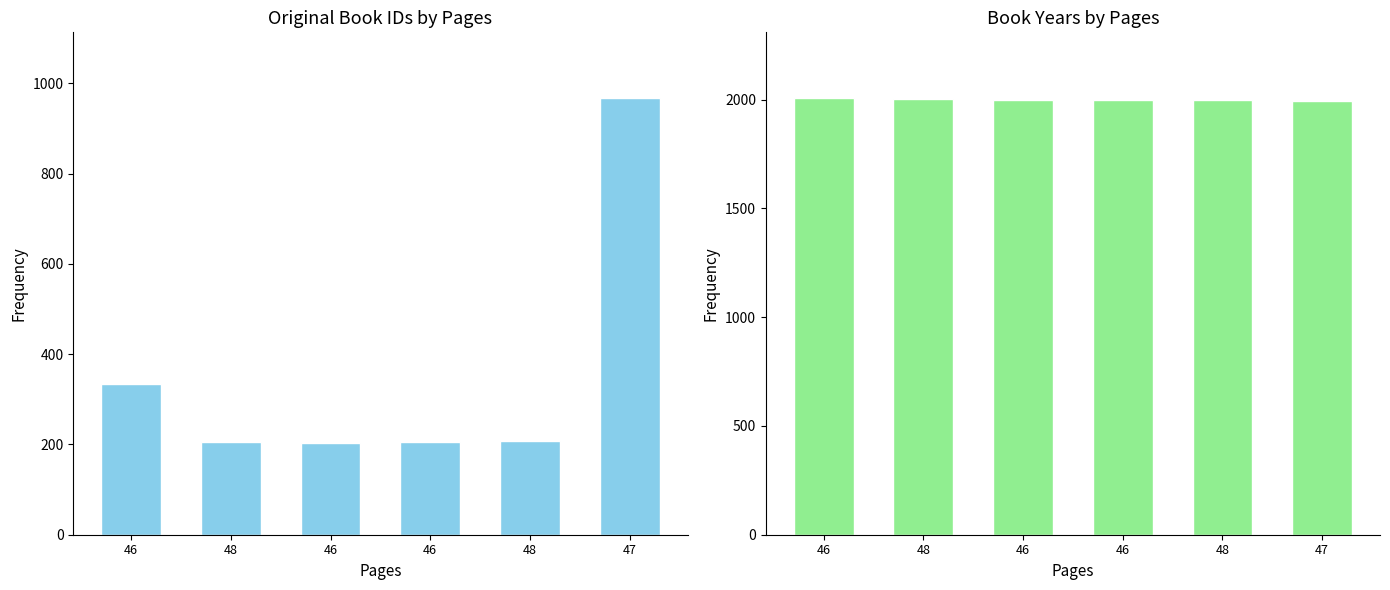

True or false: id has a value of 289 at 46.

False